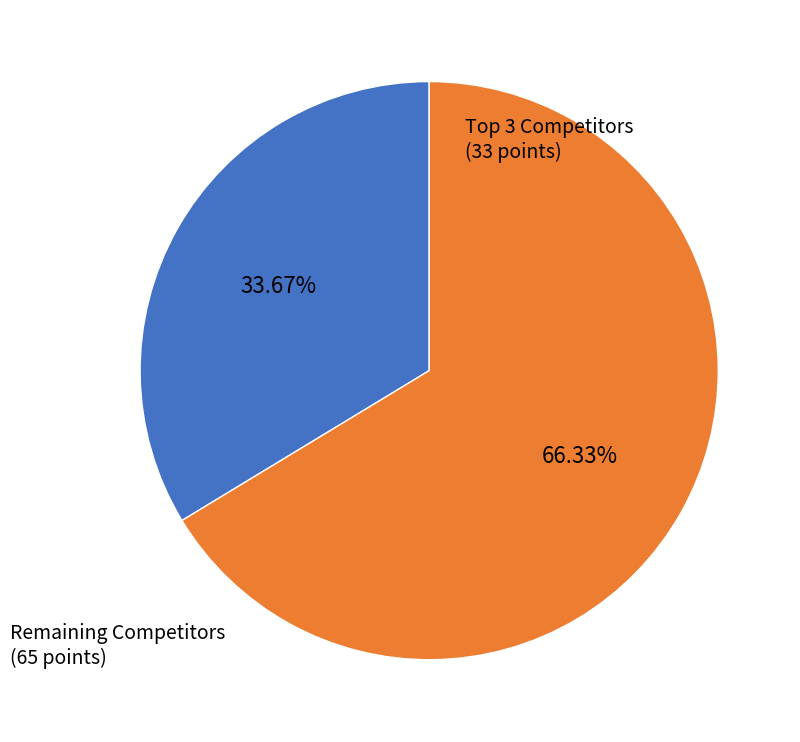

Which category has the biggest portion of the pie?

Remaining Competitors